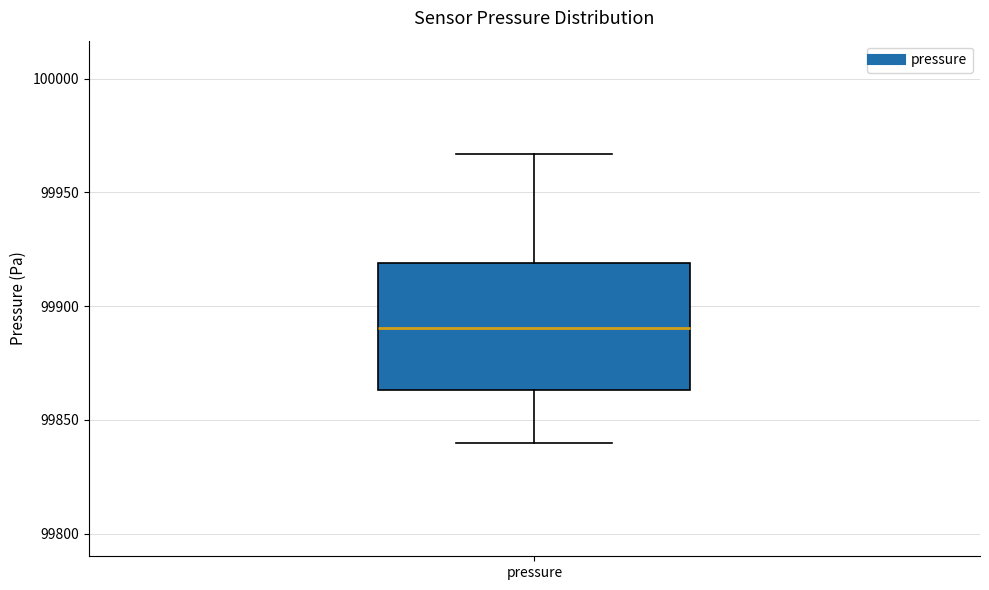

Where is the upper edge of the box for pressure on the y-axis? The values are not printed on the chart, so give them approximately, as read against the axis.

99920